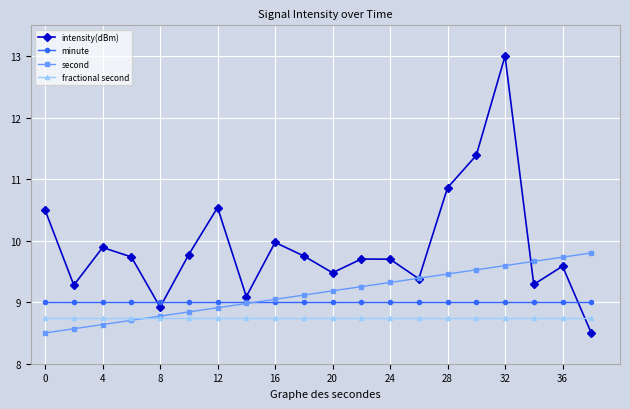

What is the value of the second point at the 8th from the left?

9.0